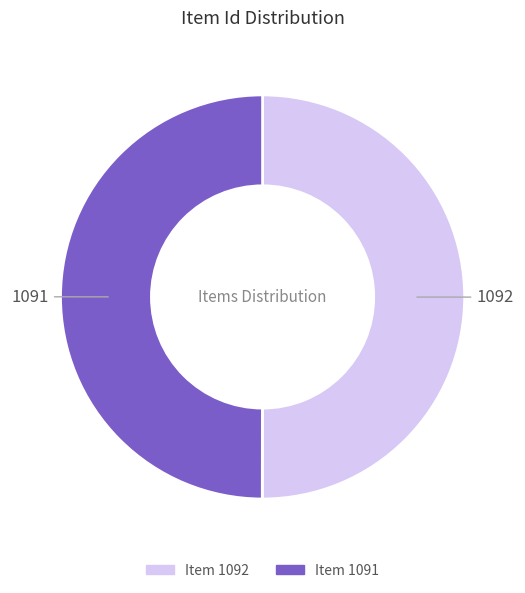

True or false: Item 1091 accounts for 63% of the total.

False